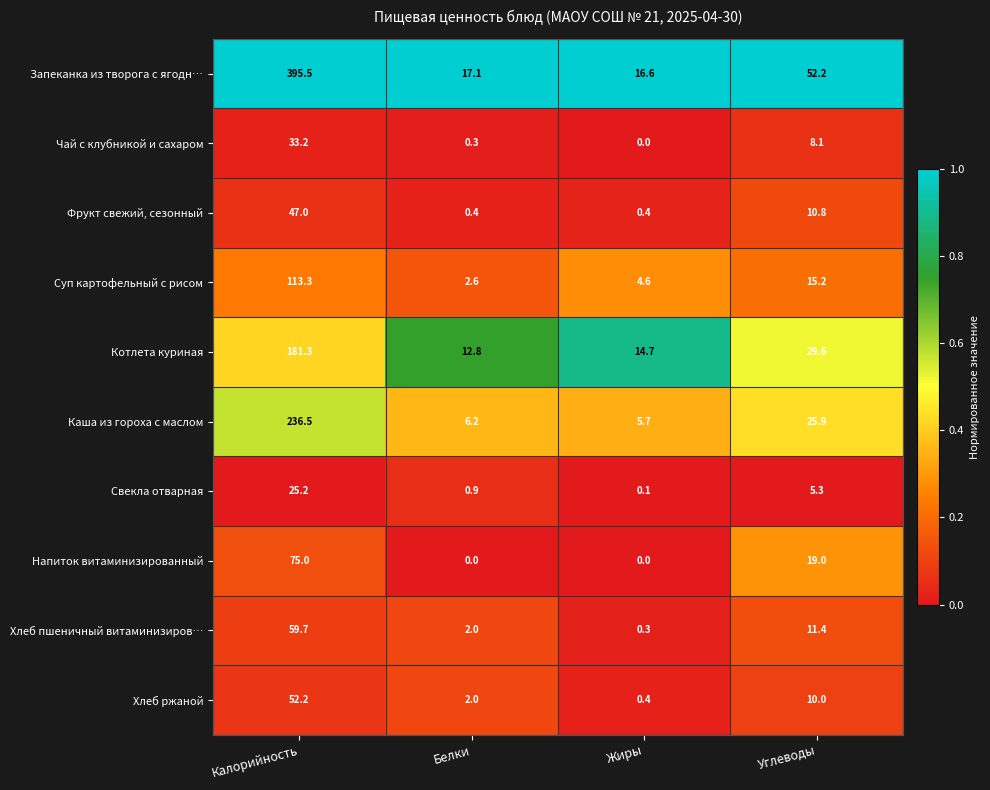

What is the difference between the Свекла отварная values at Жиры and Калорийность?

25.1